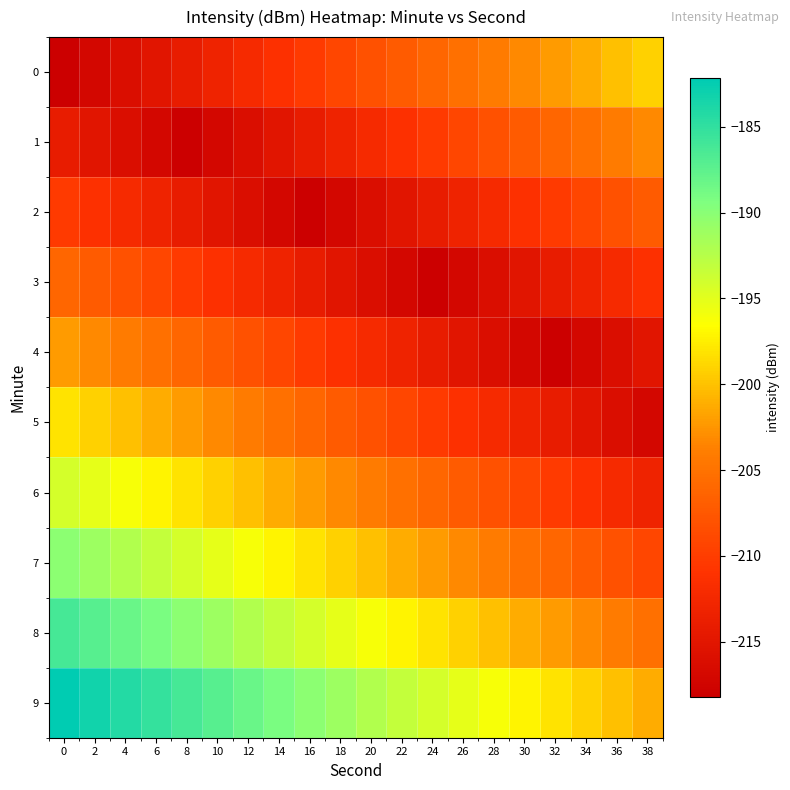

What is the smallest value displayed?

-218.2